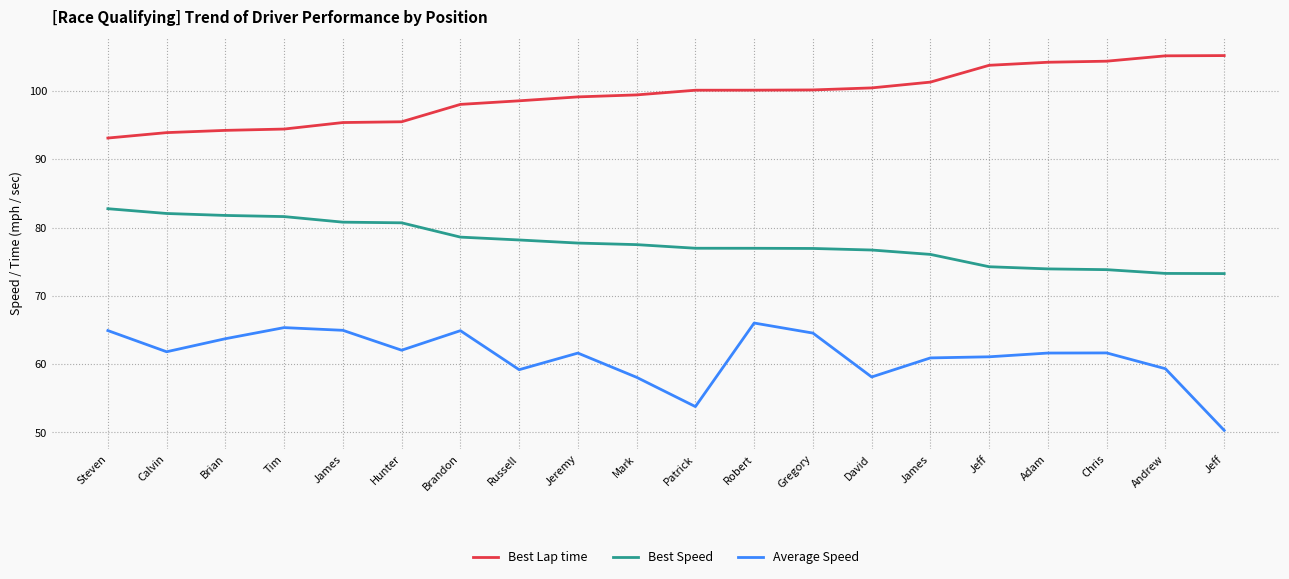

What is the lowest value of the Average Speed series?

50.3